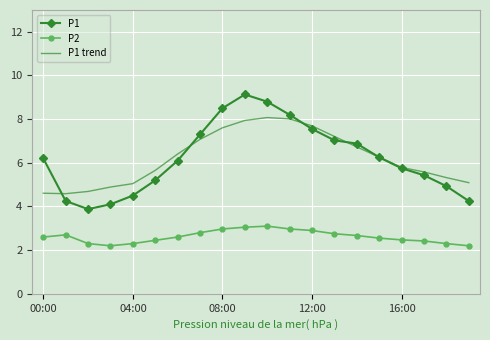

What is the minimum value for P1 trend?

4.6